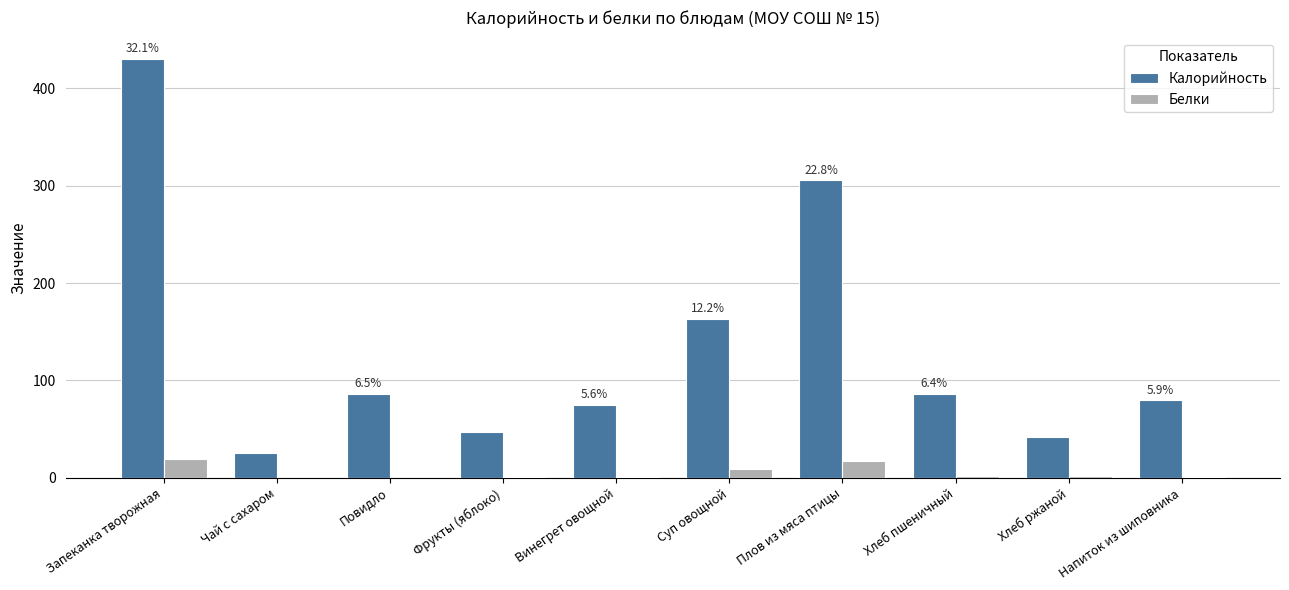

What is the greatest value displayed?

430.5